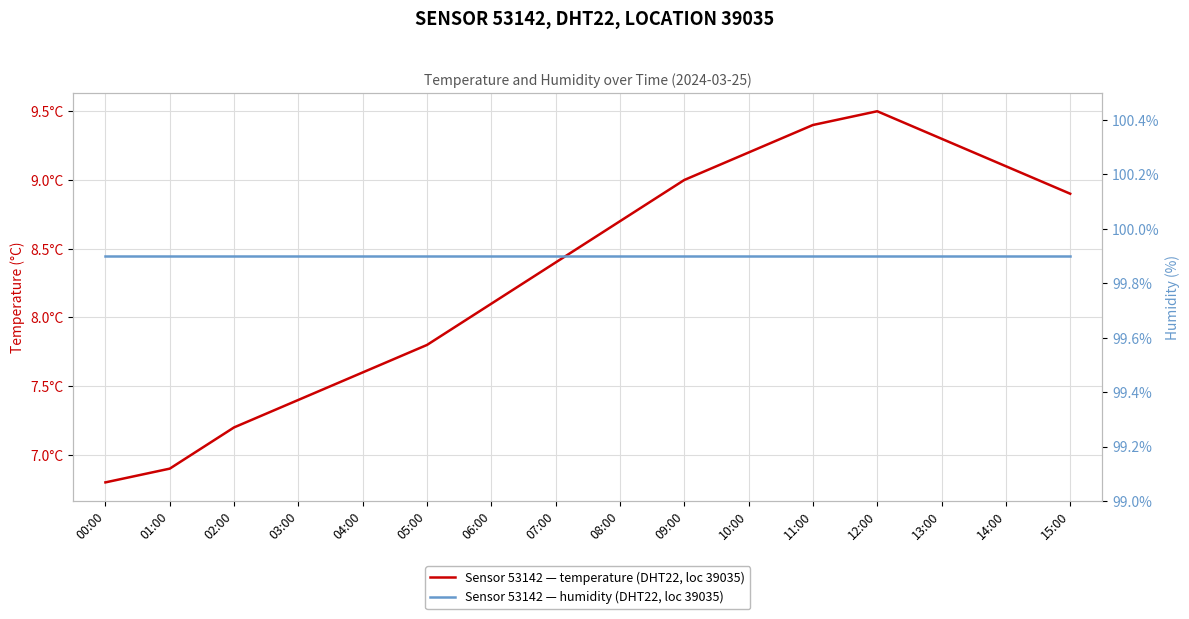

What is the difference between the temperature values at 13:00 and 06:00?

1.2